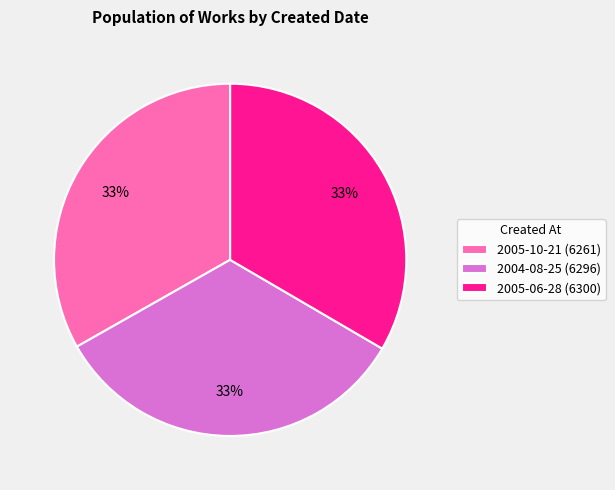

True or false: 2005-10-21 accounts for 33% of the total.

True